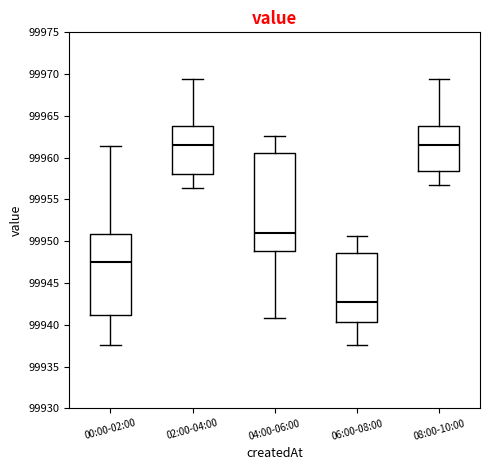

Reading left to right, read every box against the y-axis: the position of its median line, the range the box covers, and the ends of its whiskers. The values are not printed on the chart, so give them approximately, as read against the axis.

00:00-02:00: median 99947.5, box 99941.0 to 99951.0, whiskers 99937.5 to 99961.5
02:00-04:00: median 99961.5, box 99958.0 to 99964.0, whiskers 99956.5 to 99969.5
04:00-06:00: median 99951.0, box 99949.0 to 99960.5, whiskers 99941.0 to 99962.5
06:00-08:00: median 99942.5, box 99940.5 to 99948.5, whiskers 99937.5 to 99950.5
08:00-10:00: median 99961.5, box 99958.5 to 99964.0, whiskers 99957.0 to 99969.5